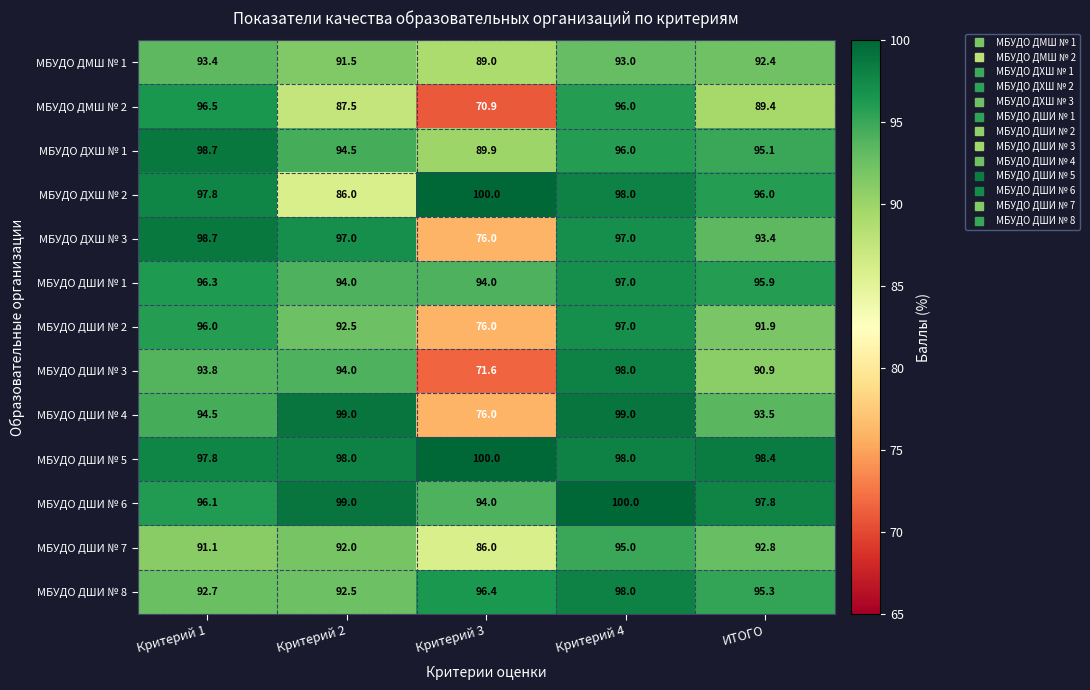

At which label is МБУДО ДХШ № 2 closest to 93?

ИТОГО